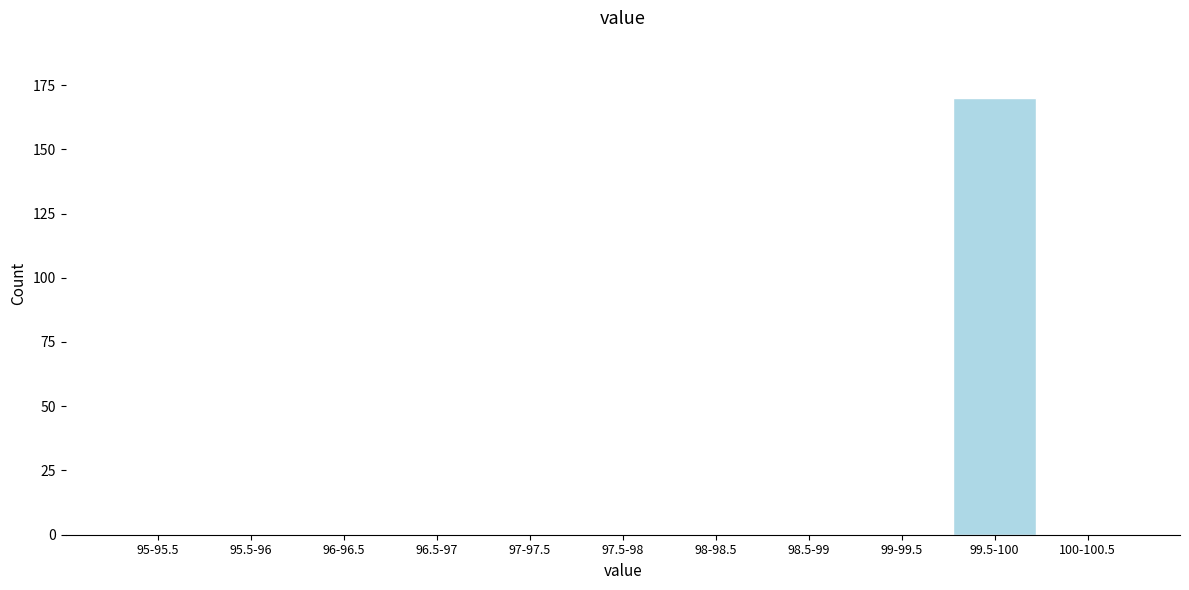

Reading right to left, extract all data points from this chart.

100-100.5=0	99.5-100=170	99-99.5=0	98.5-99=0	98-98.5=0	97.5-98=0	97-97.5=0	96.5-97=0	96-96.5=0	95.5-96=0	95-95.5=0